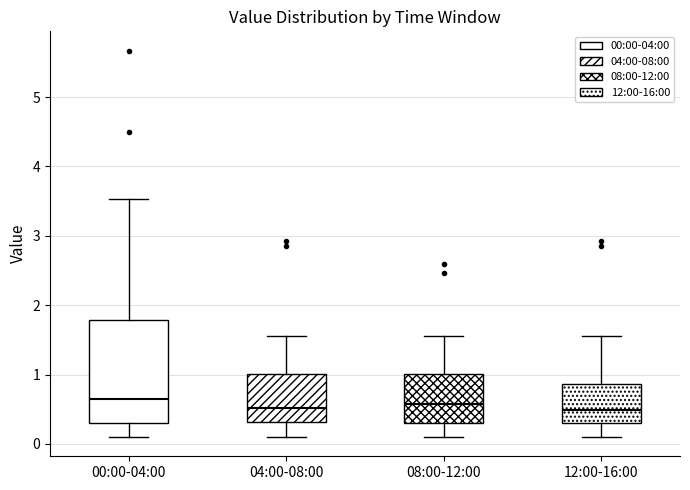

Comparing the boxes themselves (not the whiskers), which one is the tallest?

00:00-04:00